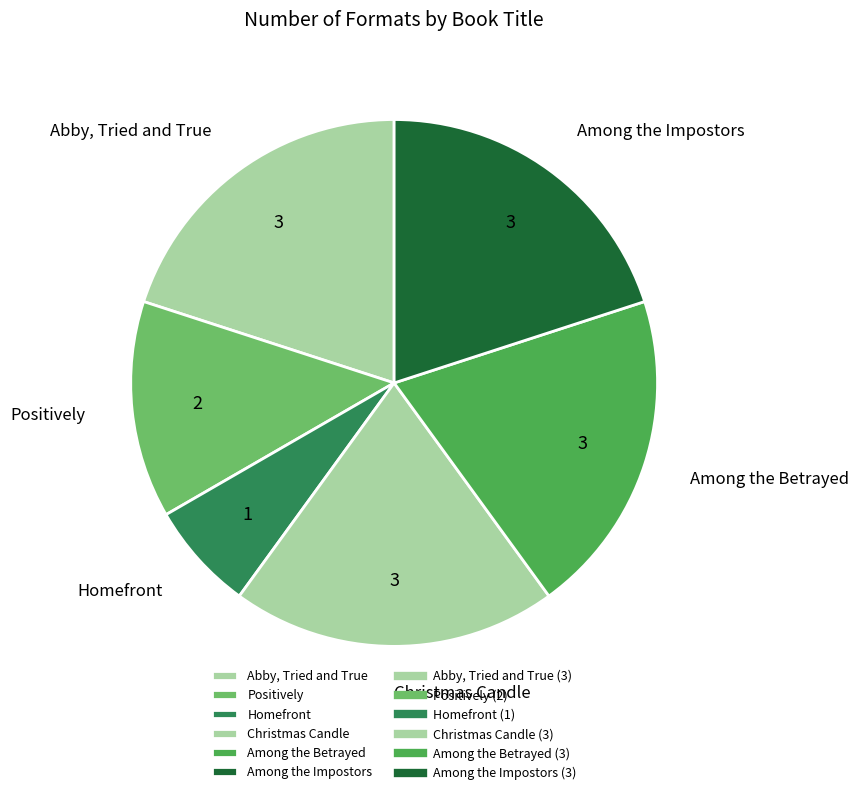

What is the smallest slice in the pie chart?

Homefront